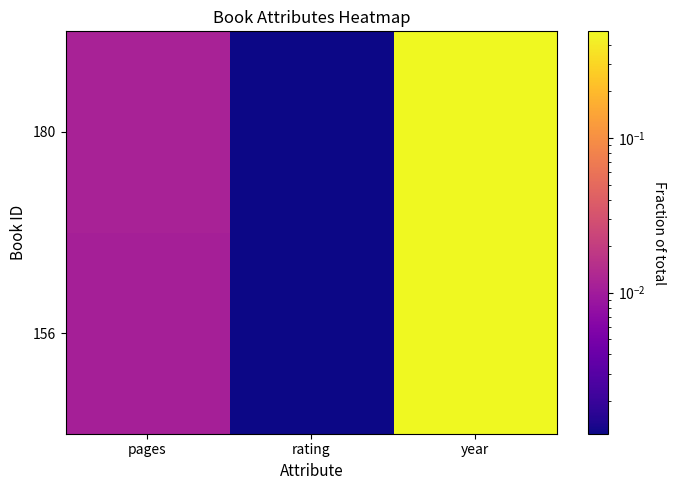

Reading left to right, extract all data points from this chart.

156: pages=0.0	rating=0.0	year=0.5
180: pages=0.0	rating=0.0	year=0.5